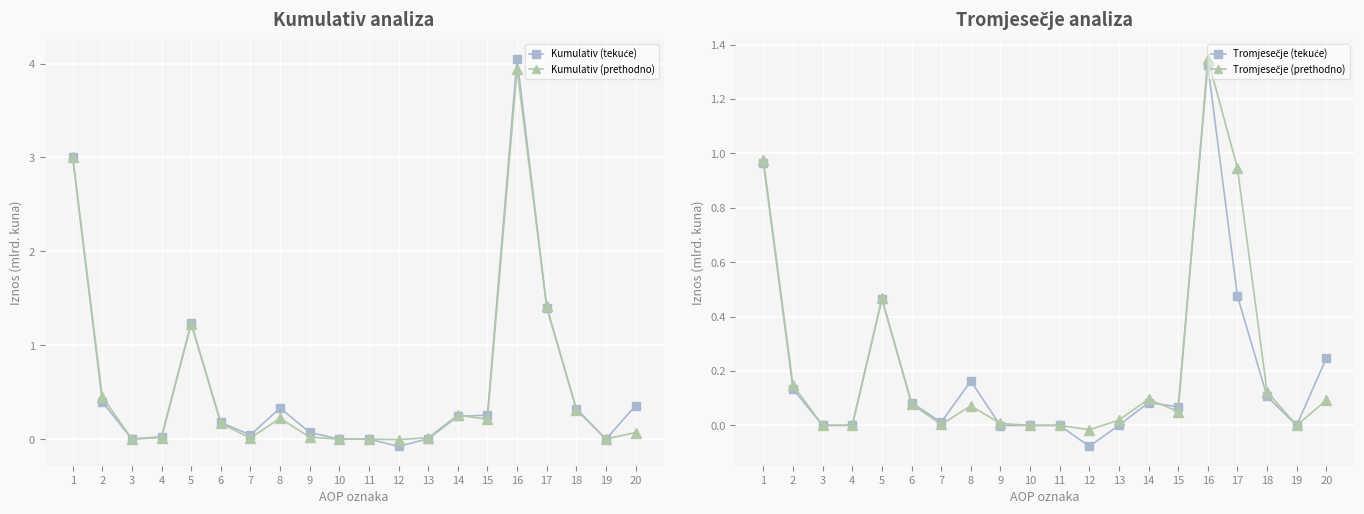

Reading right to left, what are all the values shown in this chart?

Kumulativ (tekuće): 0.4	0.0	0.3	1.4	4.1	0.3	0.2	0.0	-0.1	0.0	-0.0	0.1	0.3	0.0	0.2	1.2	0.0	0.0	0.4	3.0
Kumulativ (prethodno): 0.1	0.0	0.3	1.4	3.9	0.2	0.3	0.0	-0.0	0.0	0.0	0.0	0.2	0.0	0.2	1.2	0.0	0.0	0.5	3.0
Tromjesečje (tekuće): 0.2	0.0	0.1	0.5	1.3	0.1	0.1	0.0	-0.1	0.0	0.0	-0.0	0.2	0.0	0.1	0.5	0.0	0.0	0.1	1.0
Tromjesečje (prethodno): 0.1	0.0	0.1	0.9	1.3	0.1	0.1	0.0	-0.0	0.0	0.0	0.0	0.1	0.0	0.1	0.5	0.0	0.0	0.1	1.0